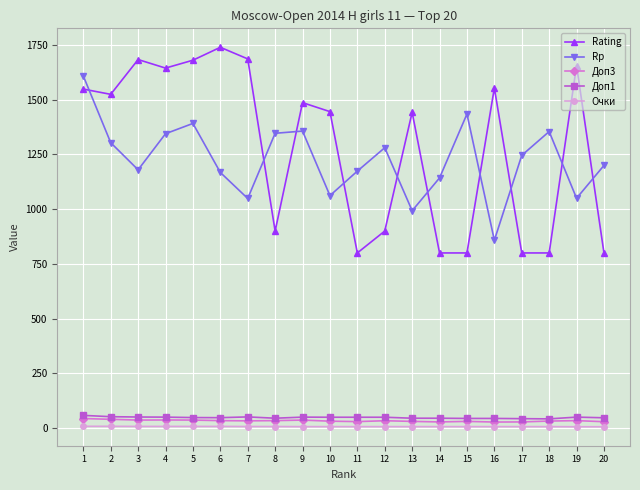

What is the value of the Очки point at the 1st from the left?

7.5